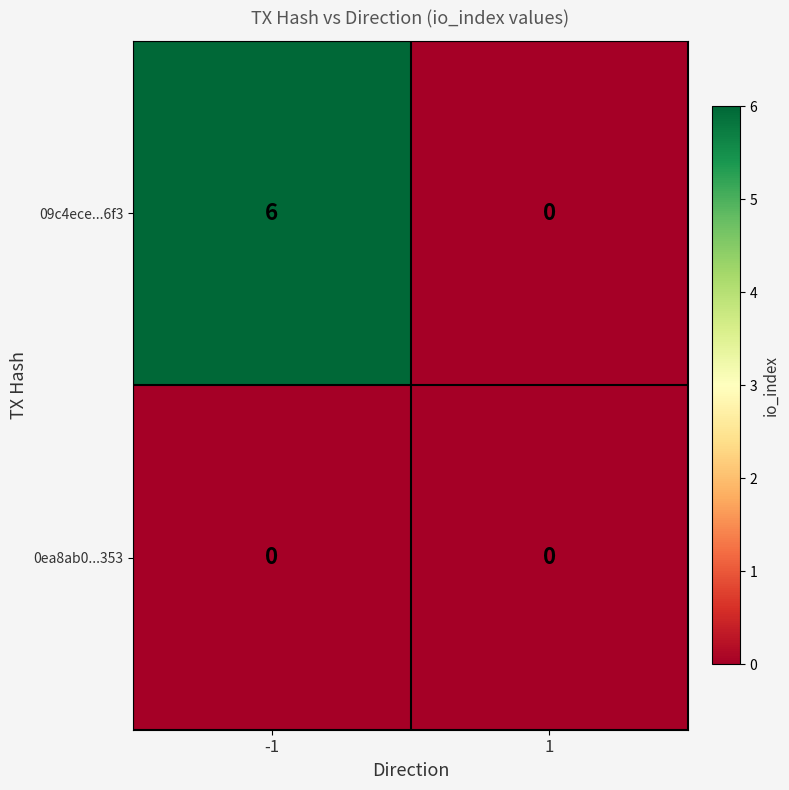

What is the sum of the 09c4ece...6f3 values at -1 and 1?

6